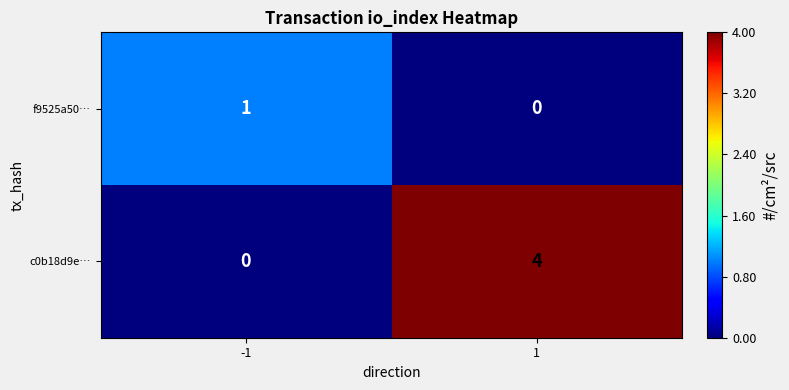

At how many categories does at least one series exceed 0?

2